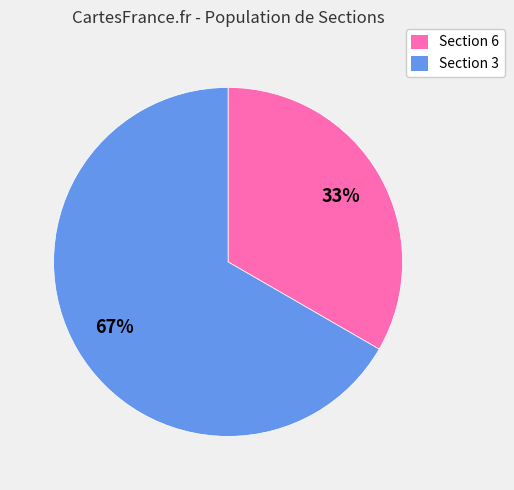

Between Section 3 and Section 6, which is larger?

Section 3